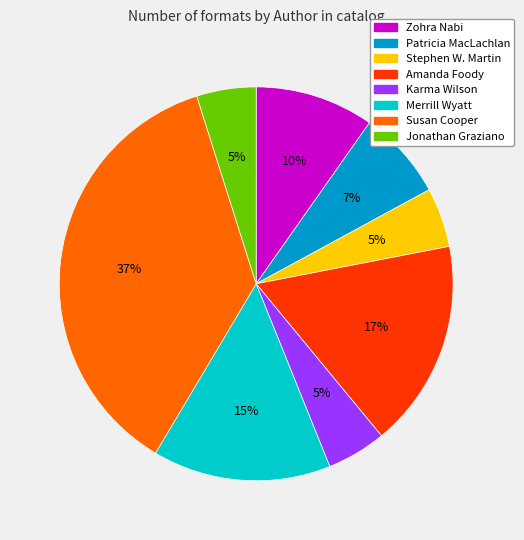

Between Merrill Wyatt and Karma Wilson, which is larger?

Merrill Wyatt